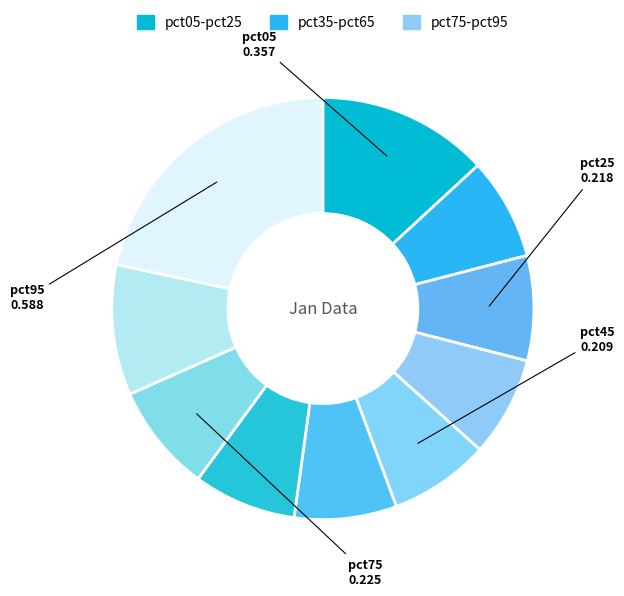

How many slices are in this pie chart?

10